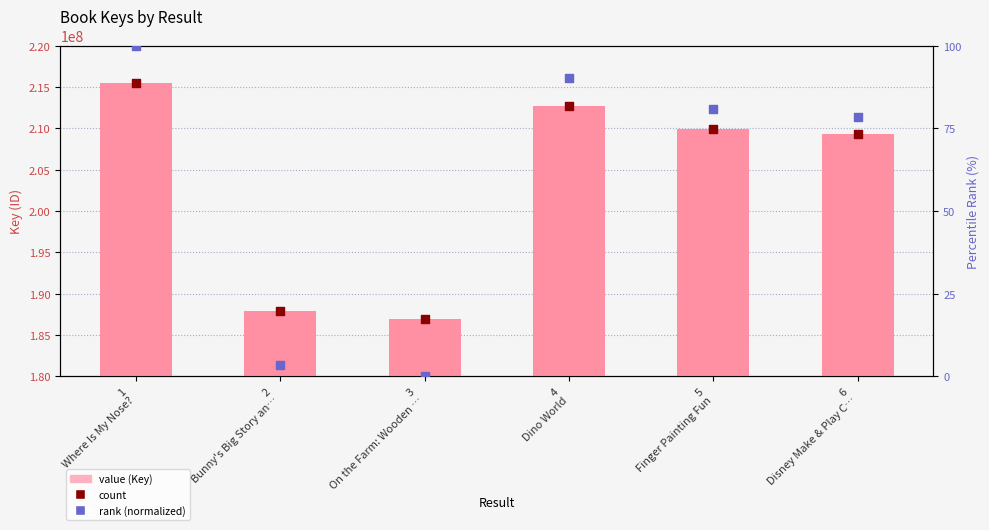

Which series has the largest total across all categories?

Key